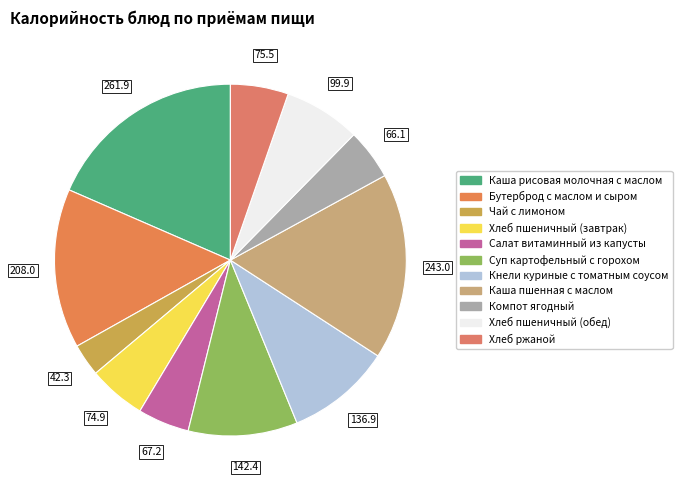

How many slices are in this pie chart?

11